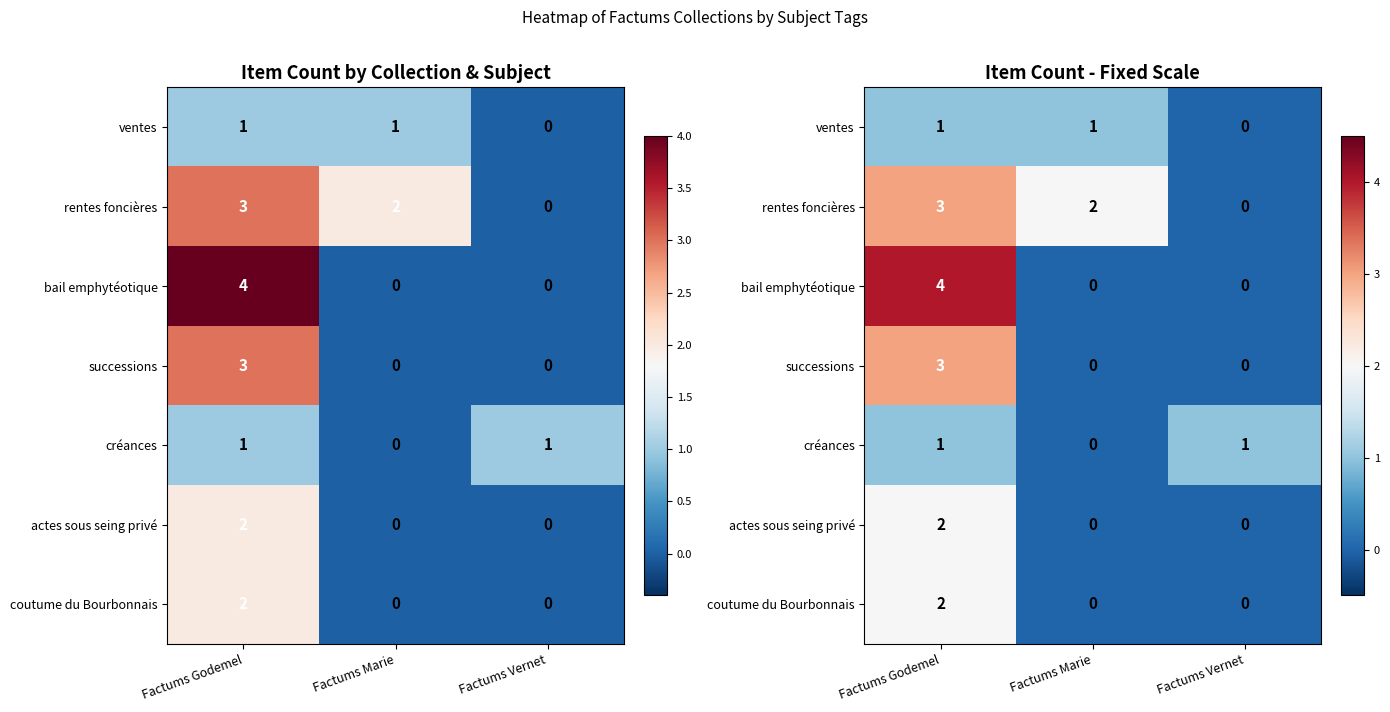

What value does the successions series have at Factums Godemel?

3